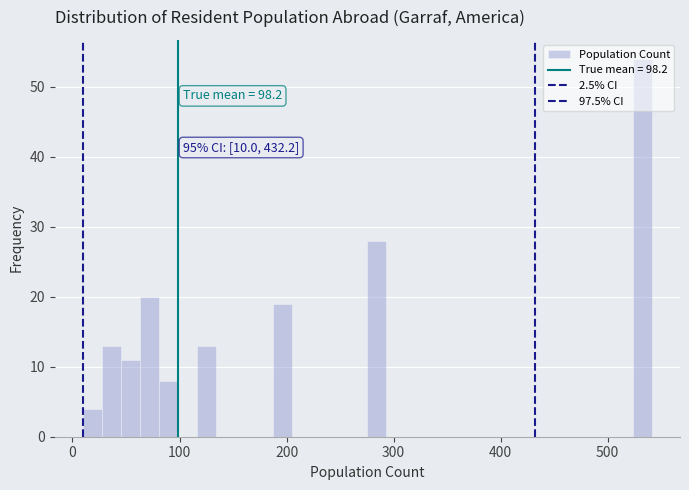

Around what value on the x-axis is the tallest bar? Give the approximate position of its centre, as read against the axis.

530